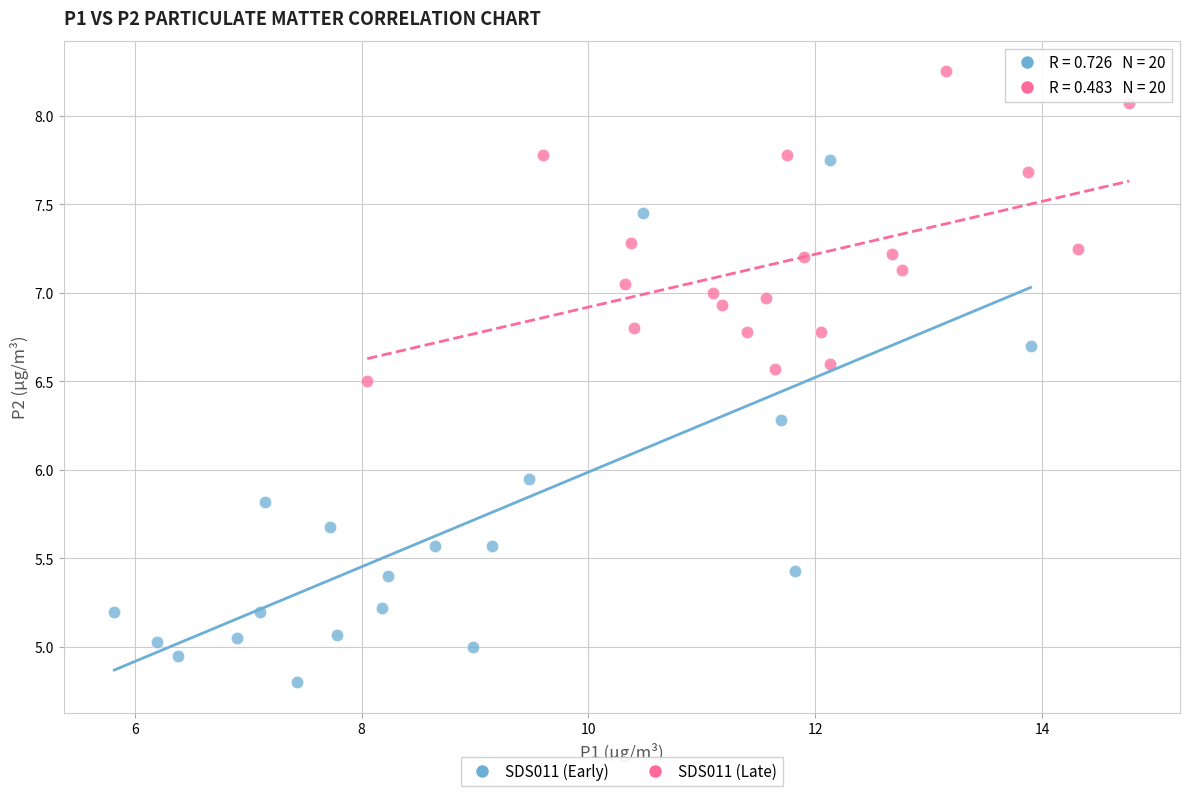

Which series has the largest Y range (max minus min)?

SDS011 (Early)